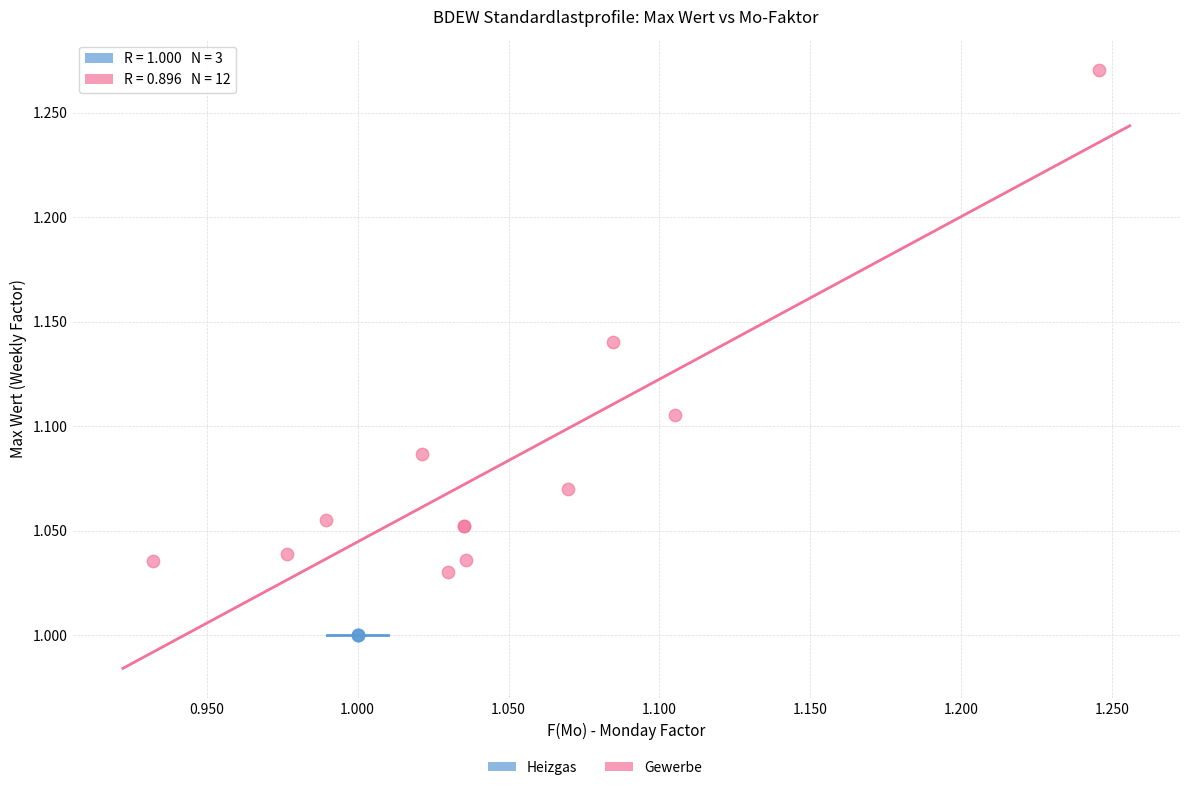

Which series reaches the maximum Y coordinate?

Gewerbe